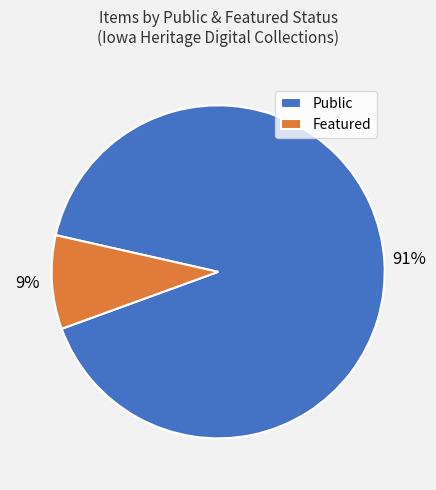

What is the largest slice in the pie chart?

Public